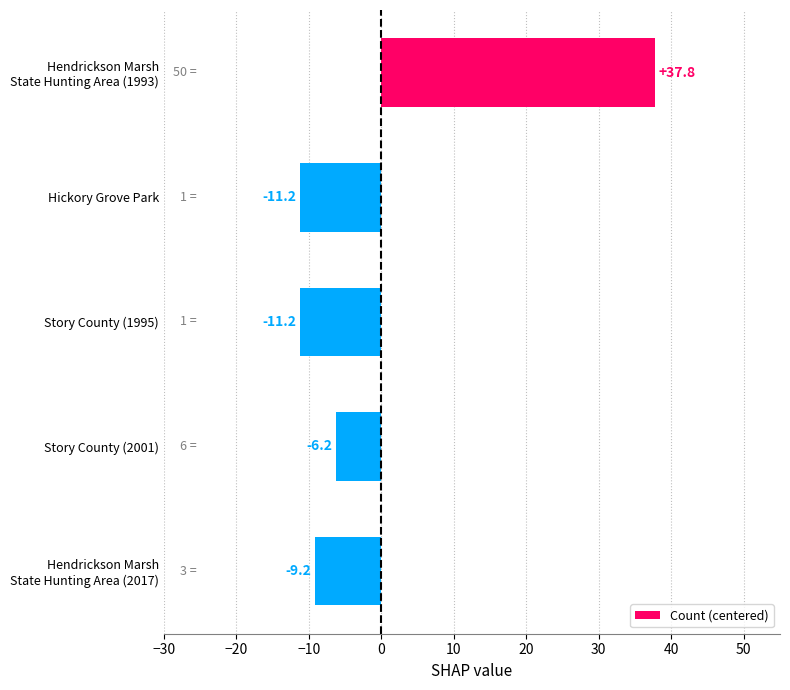

What is the maximum value shown in the chart?

37.8